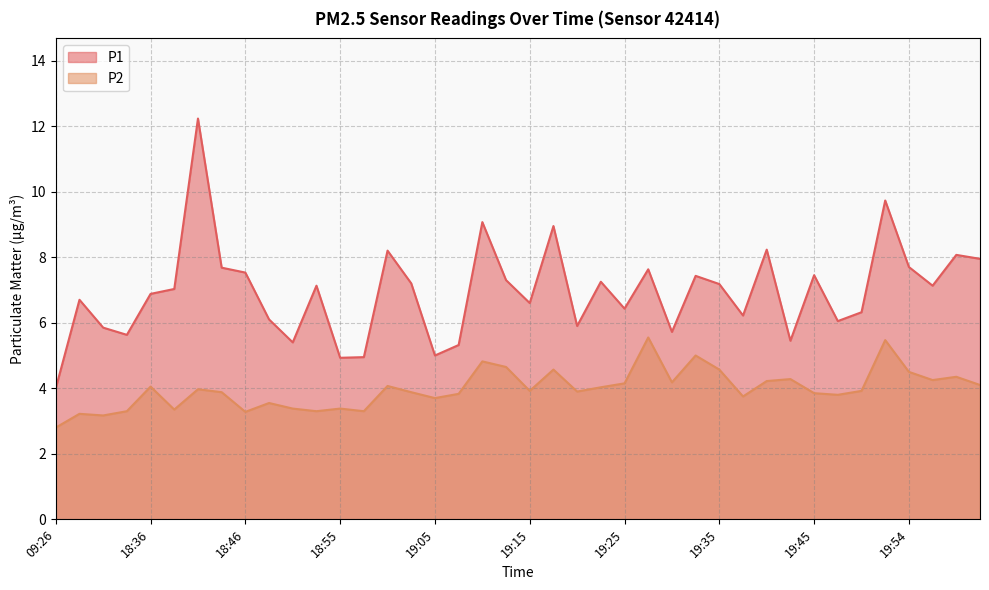

Which series changed the most between 19:00 and 19:13?

P1